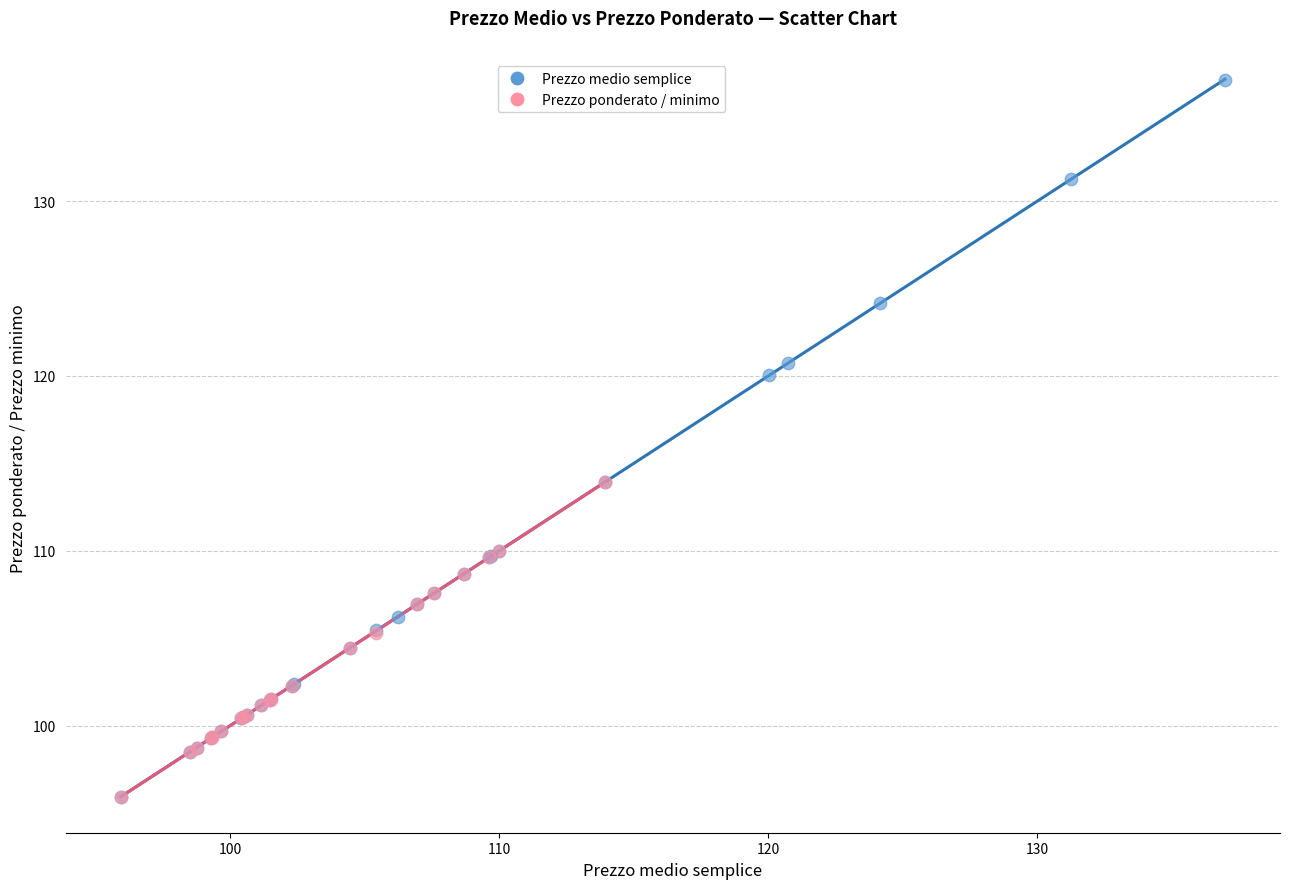

Which series contains the highest Y value?

Prezzo medio semplice